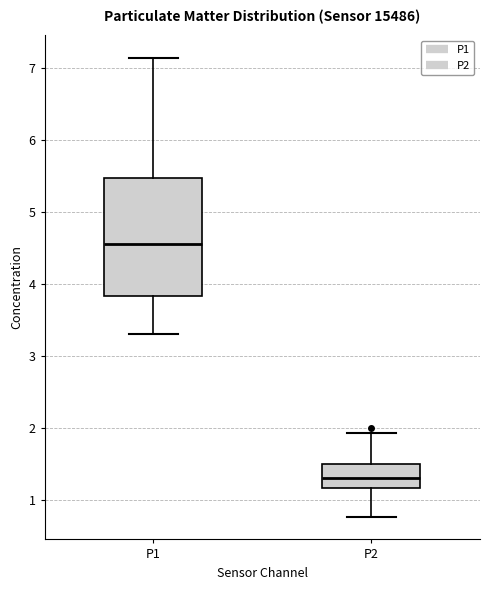

Which box is the tallest, from its lower edge to its upper edge?

P1